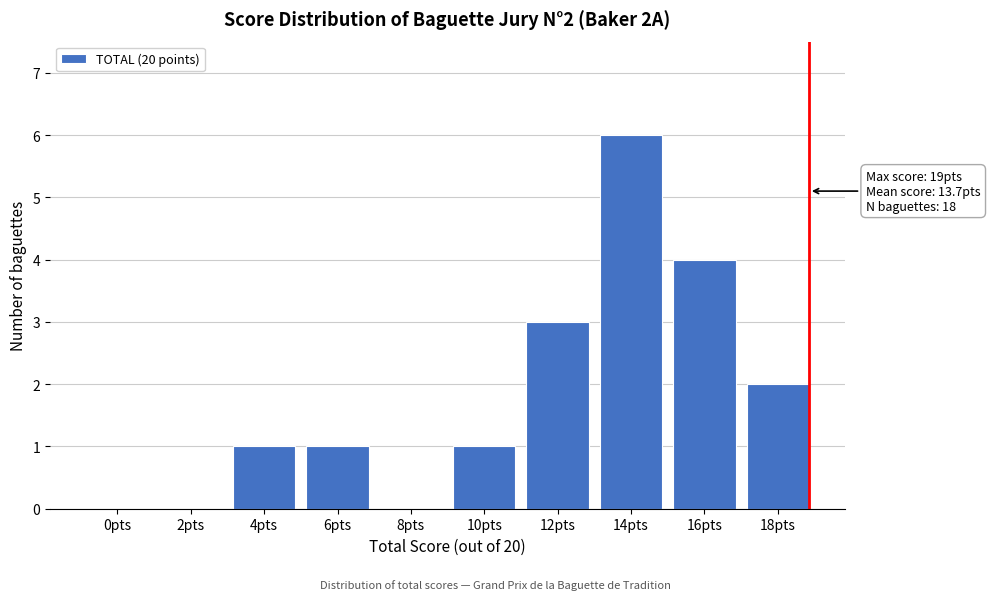

Reading left to right, list all the values displayed in this chart.

0pts=0	2pts=0	4pts=1	6pts=1	8pts=0	10pts=1	12pts=3	14pts=6	16pts=4	18pts=2